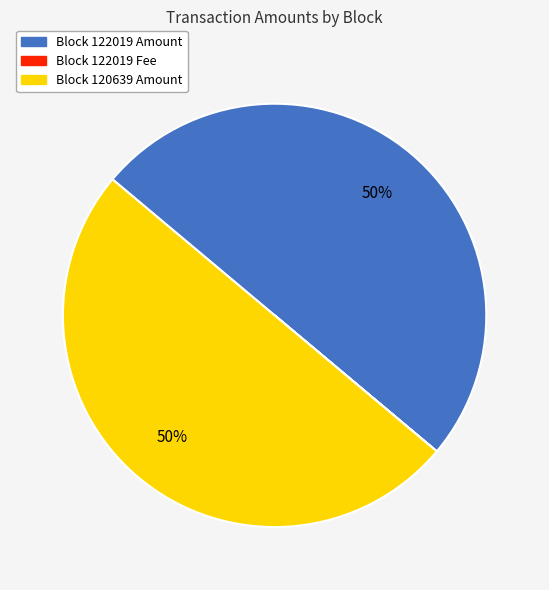

To the nearest percent, what is the difference between the largest and smallest slice percentages?

50%